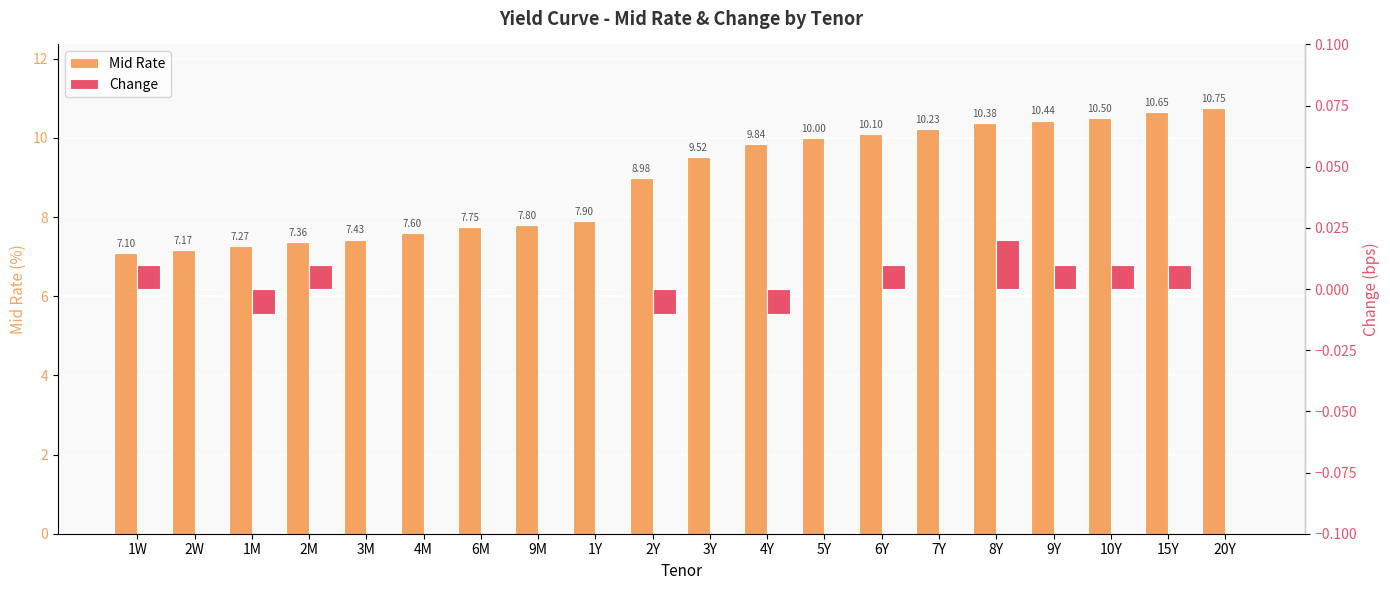

How many bars are there in total?

40